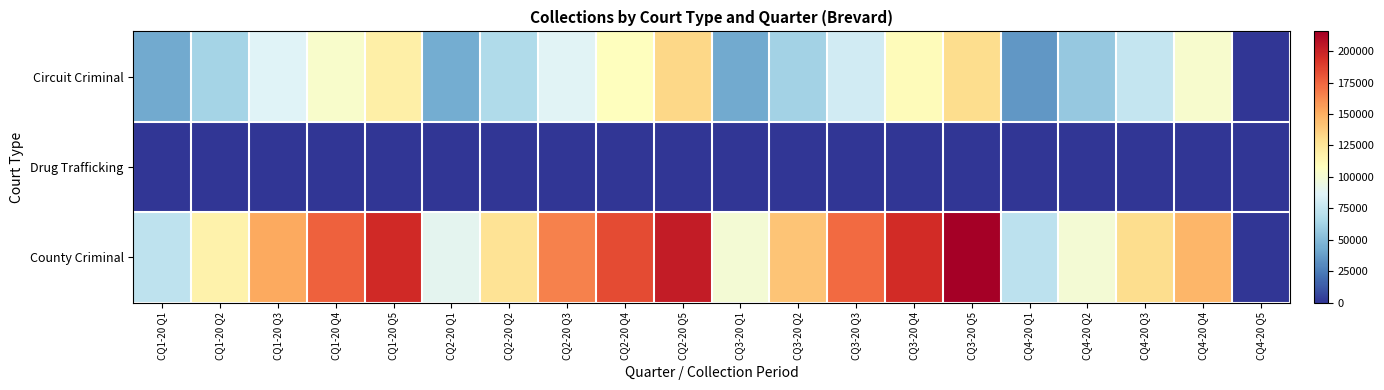

Reading left to right, transcribe all the data shown in this chart.

Circuit Criminal: CQ1-20 Q1=42628.2	CQ1-20 Q2=63175.4	CQ1-20 Q3=86017.4	CQ1-20 Q4=103042.2	CQ1-20 Q5=118471.7	CQ2-20 Q1=43634.8	CQ2-20 Q2=67205.6	CQ2-20 Q3=87415.9	CQ2-20 Q4=108312.1	CQ2-20 Q5=132346.1	CQ3-20 Q1=42614.2	CQ3-20 Q2=61928.1	CQ3-20 Q3=80086.1	CQ3-20 Q4=109898.3	CQ3-20 Q5=130089.5	CQ4-20 Q1=34682.0	CQ4-20 Q2=56711.9	CQ4-20 Q3=75800.6	CQ4-20 Q4=102378.2	CQ4-20 Q5=0.0
Drug Trafficking: CQ1-20 Q1=224.0	CQ1-20 Q2=318.0	CQ1-20 Q3=325.0	CQ1-20 Q4=325.0	CQ1-20 Q5=325.0	CQ2-20 Q1=316.0	CQ2-20 Q2=323.0	CQ2-20 Q3=323.0	CQ2-20 Q4=323.0	CQ2-20 Q5=372.6	CQ3-20 Q1=380.0	CQ3-20 Q2=400.0	CQ3-20 Q3=400.0	CQ3-20 Q4=400.0	CQ3-20 Q5=400.0	CQ4-20 Q1=285.0	CQ4-20 Q2=345.0	CQ4-20 Q3=345.0	CQ4-20 Q4=350.4	CQ4-20 Q5=0.0
County Criminal: CQ1-20 Q1=72813.9	CQ1-20 Q2=116359.8	CQ1-20 Q3=152319.1	CQ1-20 Q4=176221.9	CQ1-20 Q5=196752.9	CQ2-20 Q1=89997.5	CQ2-20 Q2=126916.4	CQ2-20 Q3=165696.4	CQ2-20 Q4=184042.2	CQ2-20 Q5=202707.0	CQ3-20 Q1=99655.8	CQ3-20 Q2=140754.0	CQ3-20 Q3=172930.2	CQ3-20 Q4=195855.6	CQ3-20 Q5=215700.5	CQ4-20 Q1=71814.6	CQ4-20 Q2=100202.2	CQ4-20 Q3=130553.9	CQ4-20 Q4=147282.0	CQ4-20 Q5=0.0